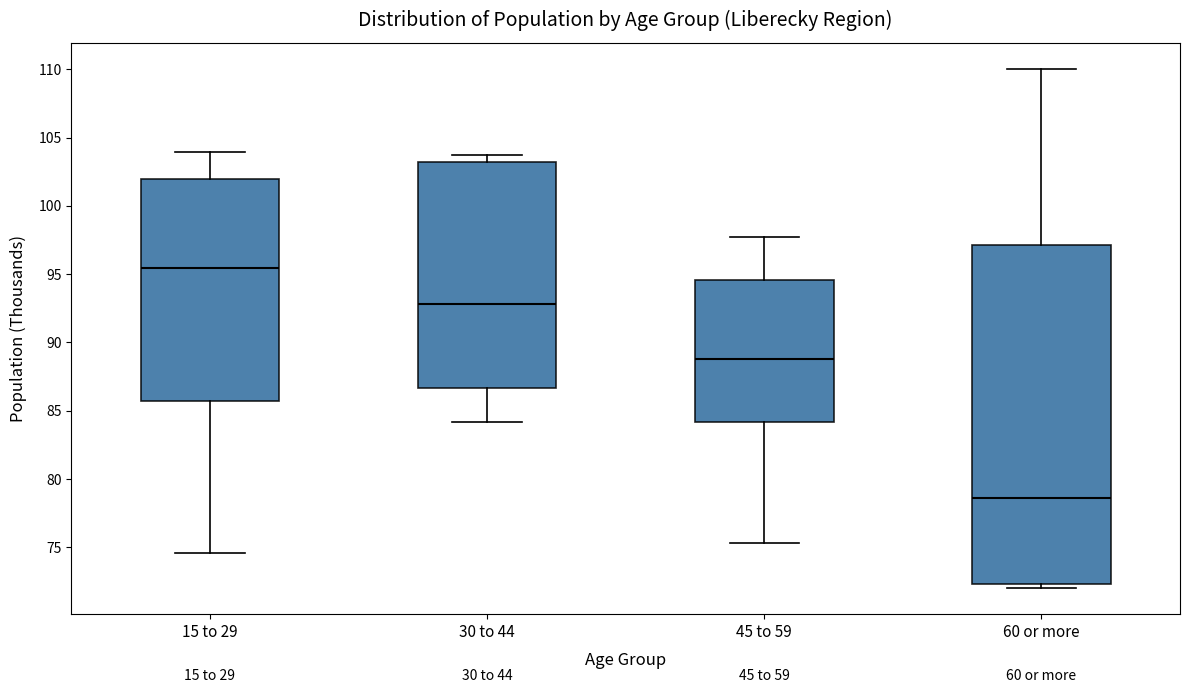

Which box has the highest median line?

15 to 29